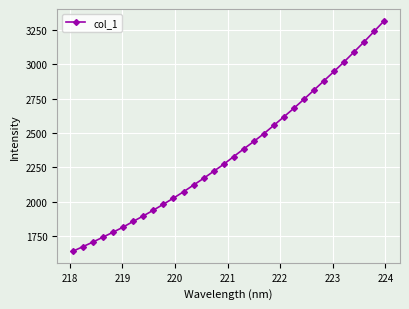

What is the smallest value displayed?

1641.3